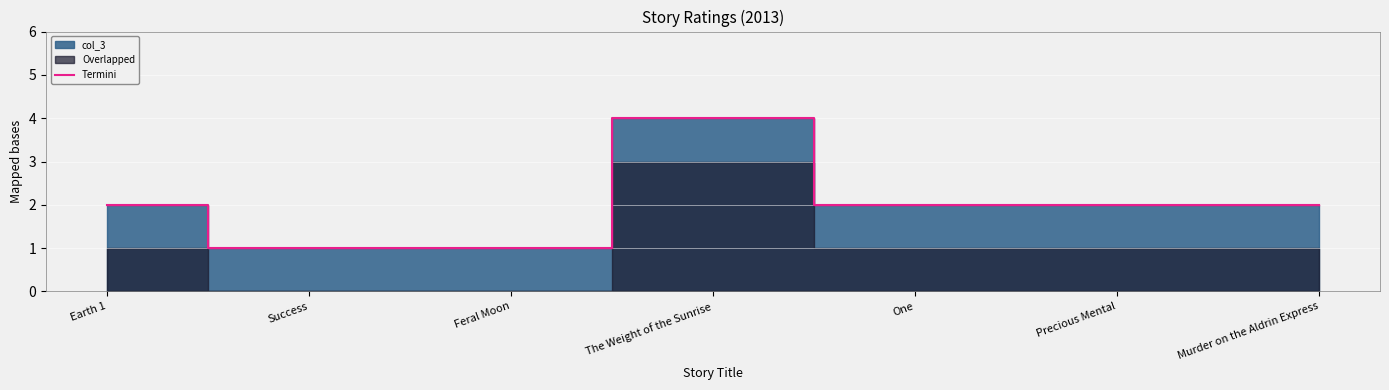

The value at Precious Mental is 2. True or false?

True